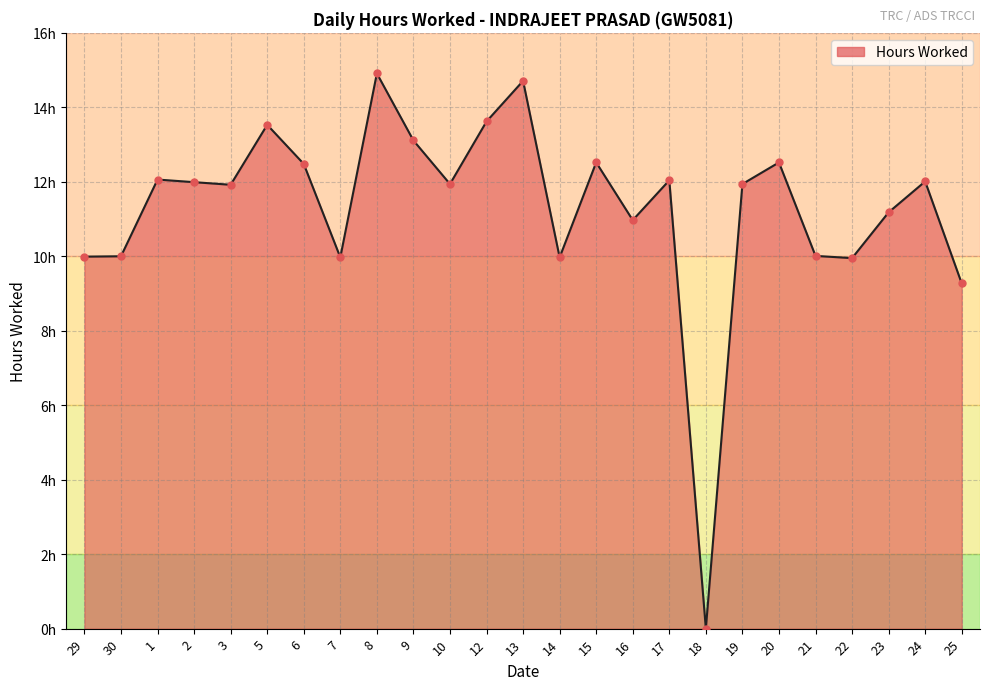

Approximately how many times larger is the value at 30 compared to 19?

0.8